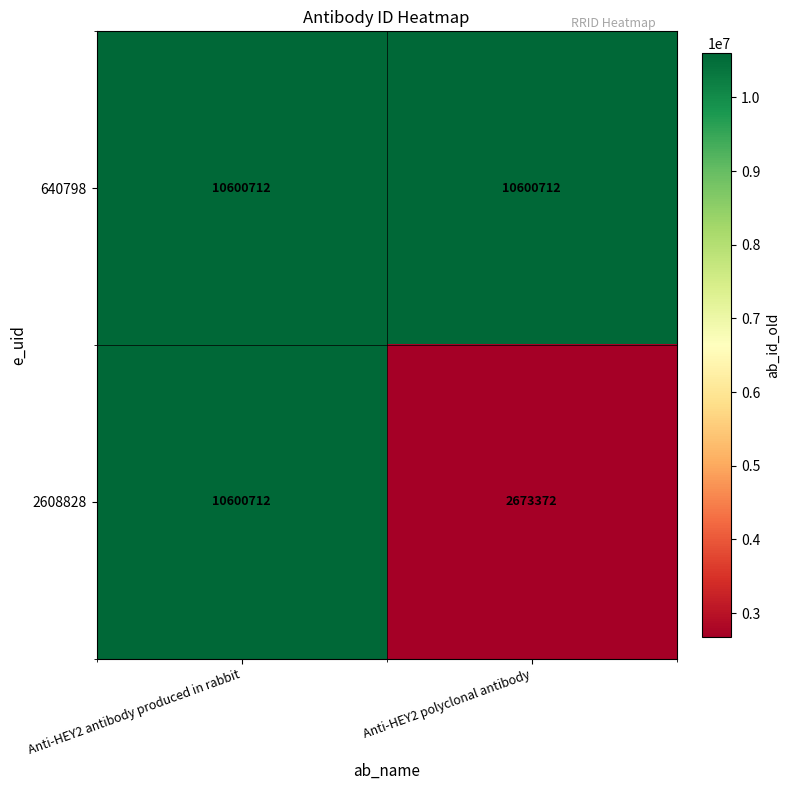

Reading right to left, transcribe all the data shown in this chart.

640798: 10600712	10600712
2608828: 2673372	10600712